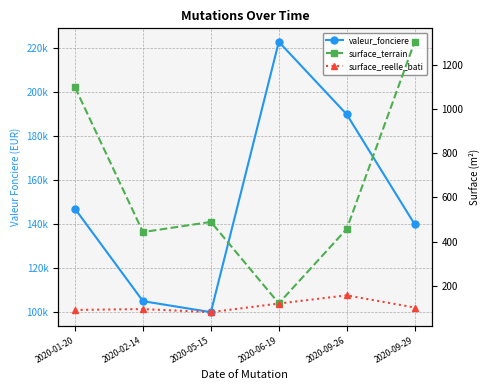

What is the sum of all surface_reelle_bati values?

646